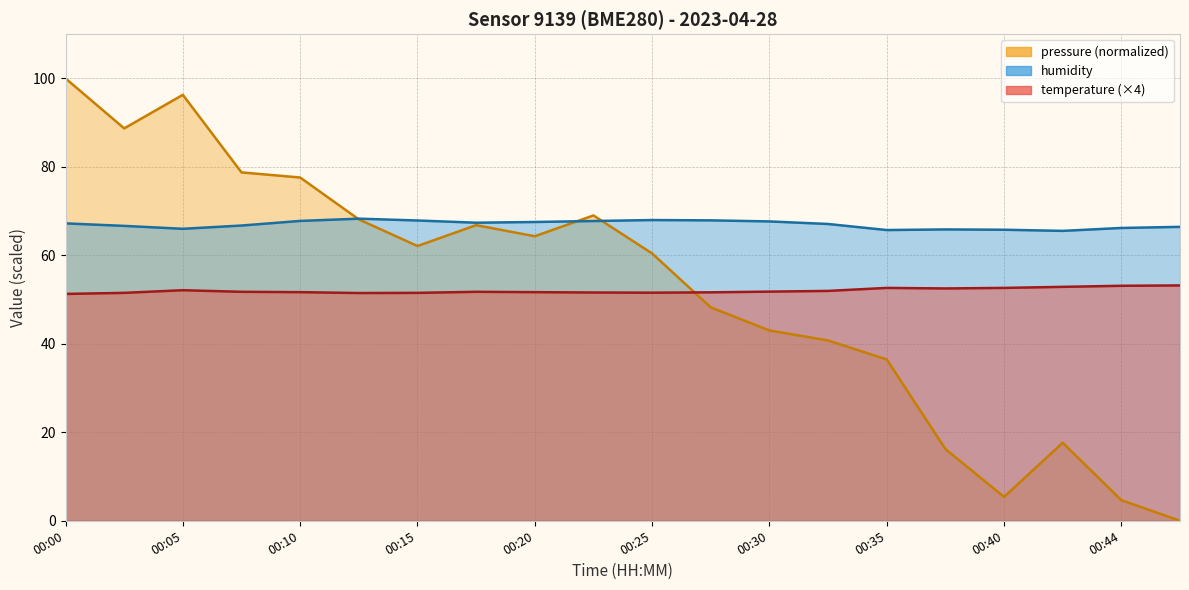

True or false: humidity and temperature intersect in this chart.

False